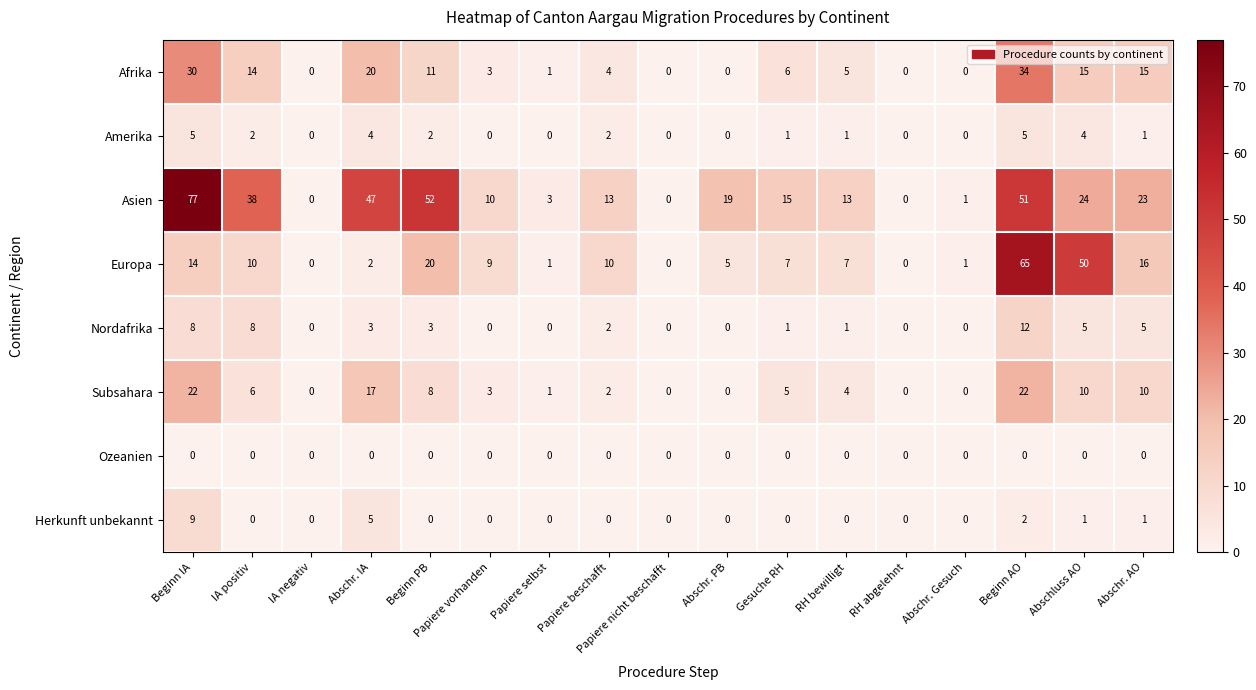

True or false: Ozeanien has a value of 0 at Abschr. Gesuch.

True